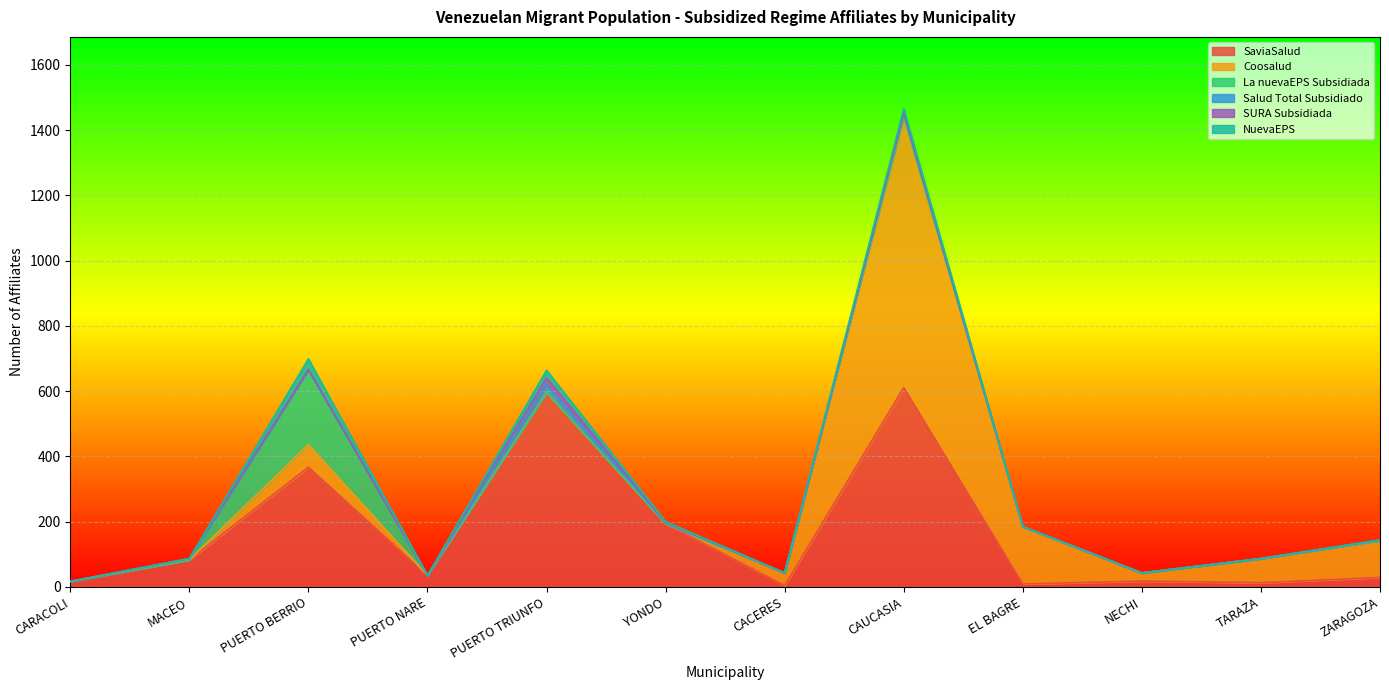

What position from the right is NECHI?

3